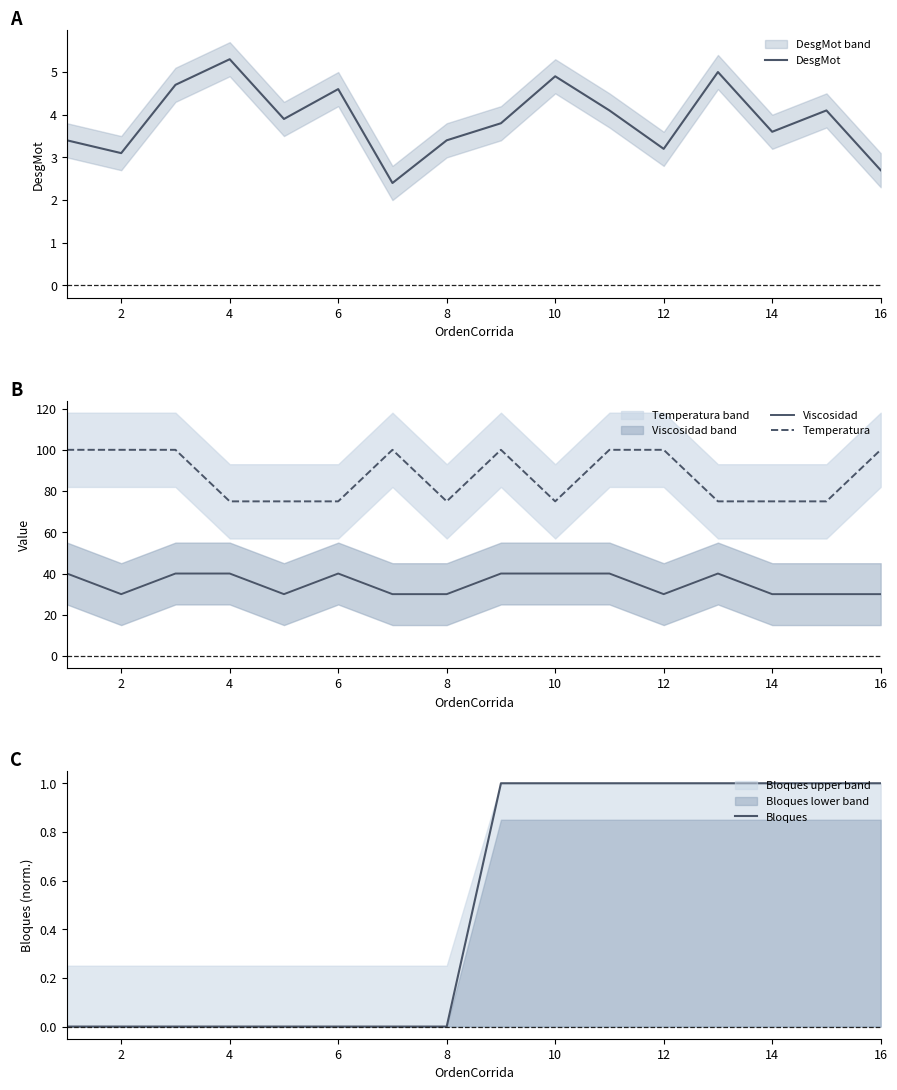

Is it true that Temperatura equals 25 at 8?

False